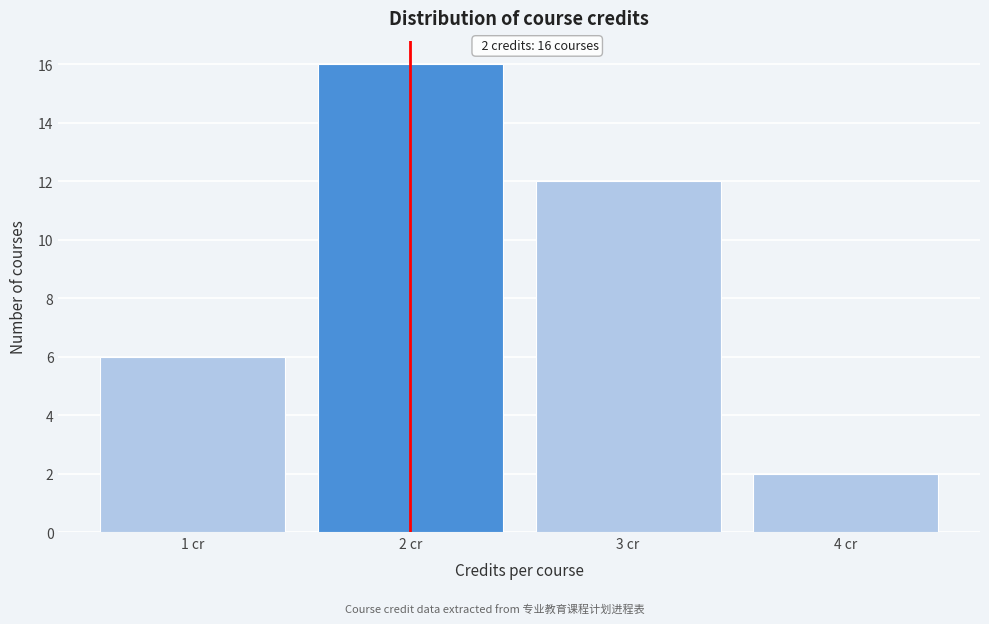

Which range on the x-axis has the tallest bar?

1.5 to 2.5